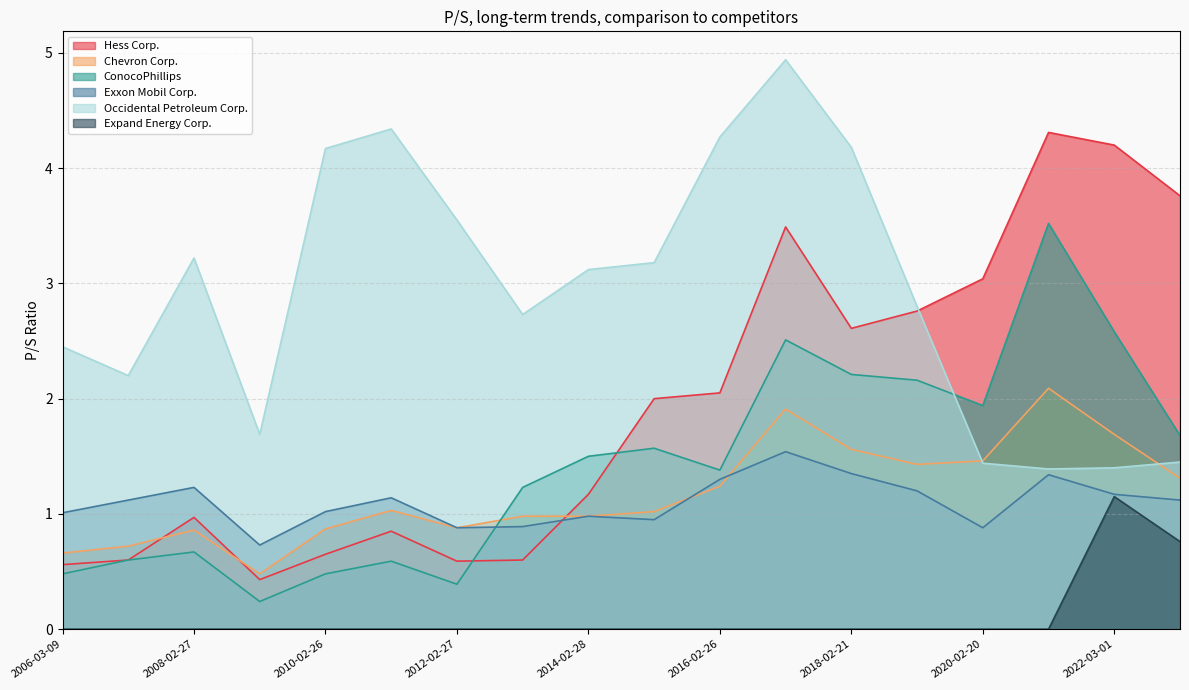

The value of Chevron Corp. at 2006-03-09 is 0.4. True or false?

False